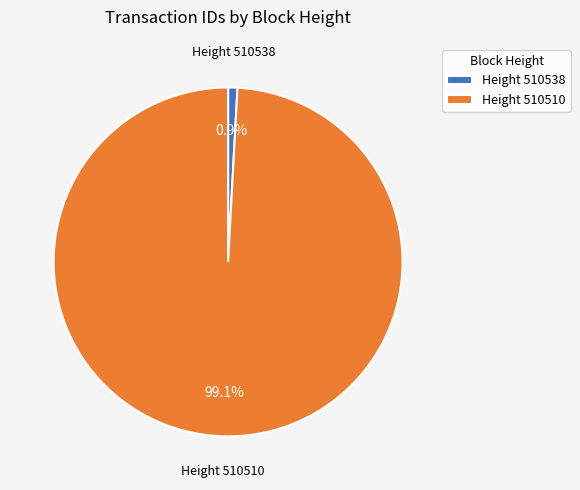

Count the number of slices in the pie.

2